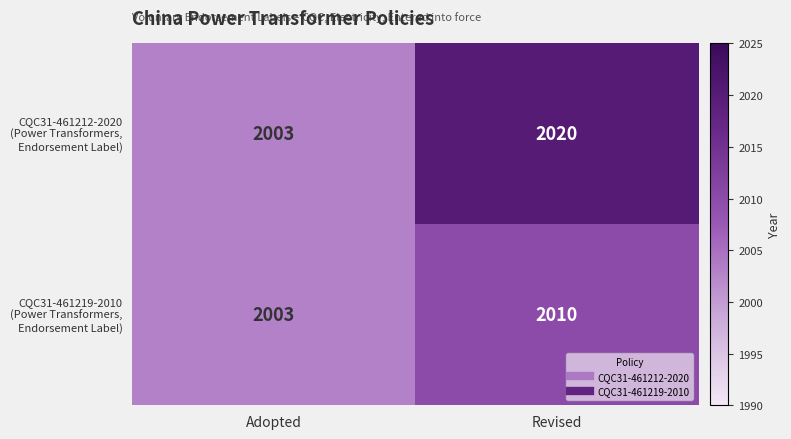

At which category is the sum across all series the highest?

Revised